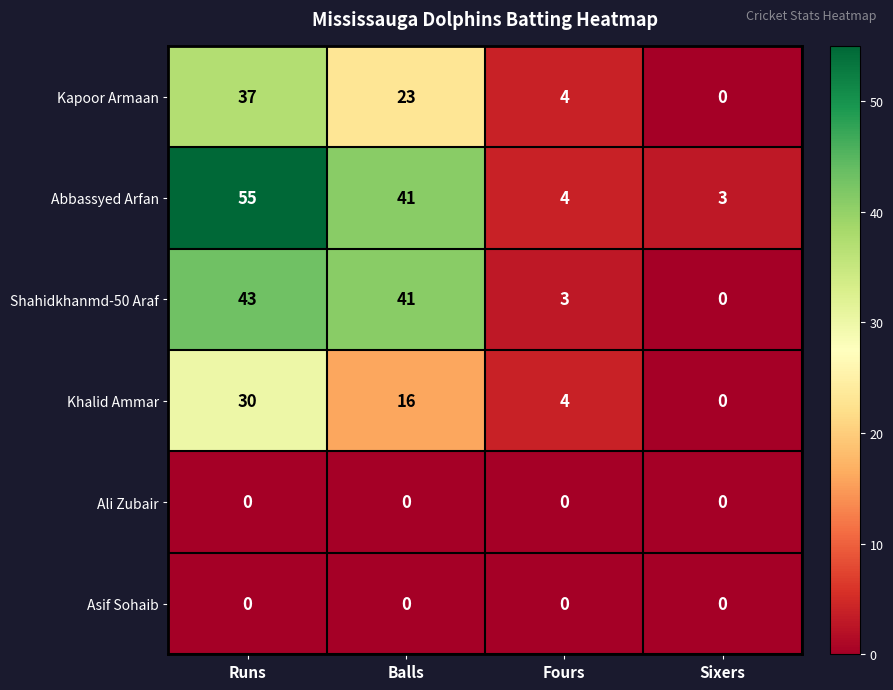

The value of Shahidkhanmd-50 Araf at Runs is 28. True or false?

False